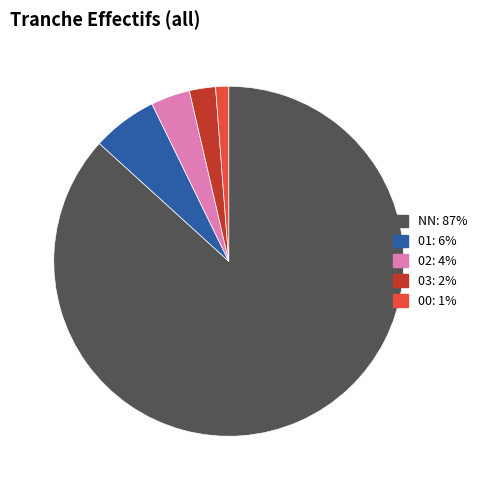

Which slice is the largest?

NN